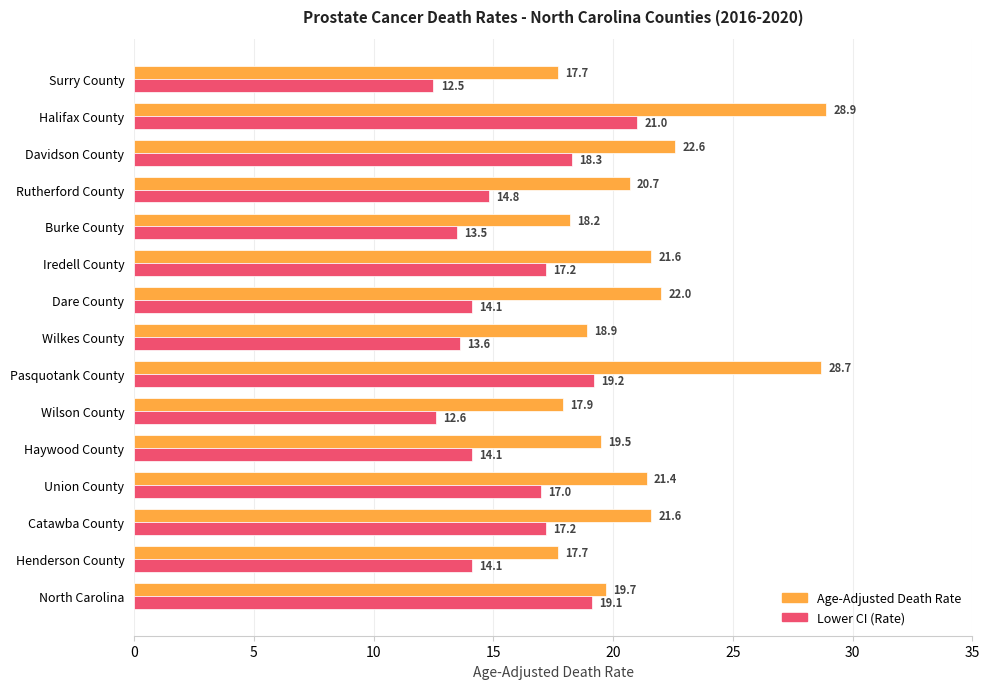

Where is Age-Adjusted Death Rate nearest to the value 23?

Davidson County